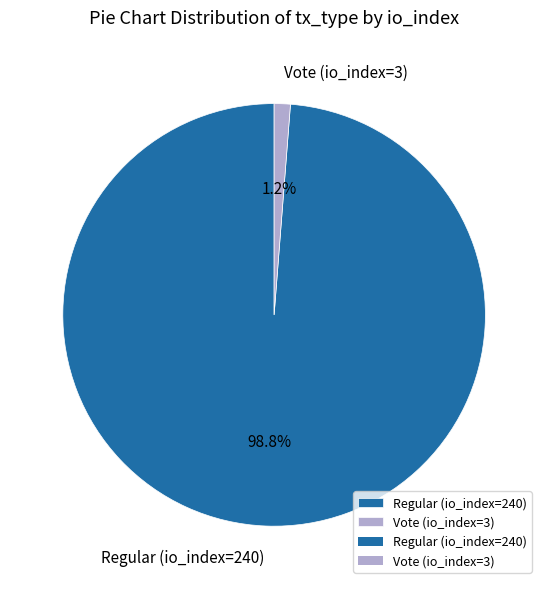

Between Vote (io_index=3) and Regular (io_index=240), which is larger?

Regular (io_index=240)